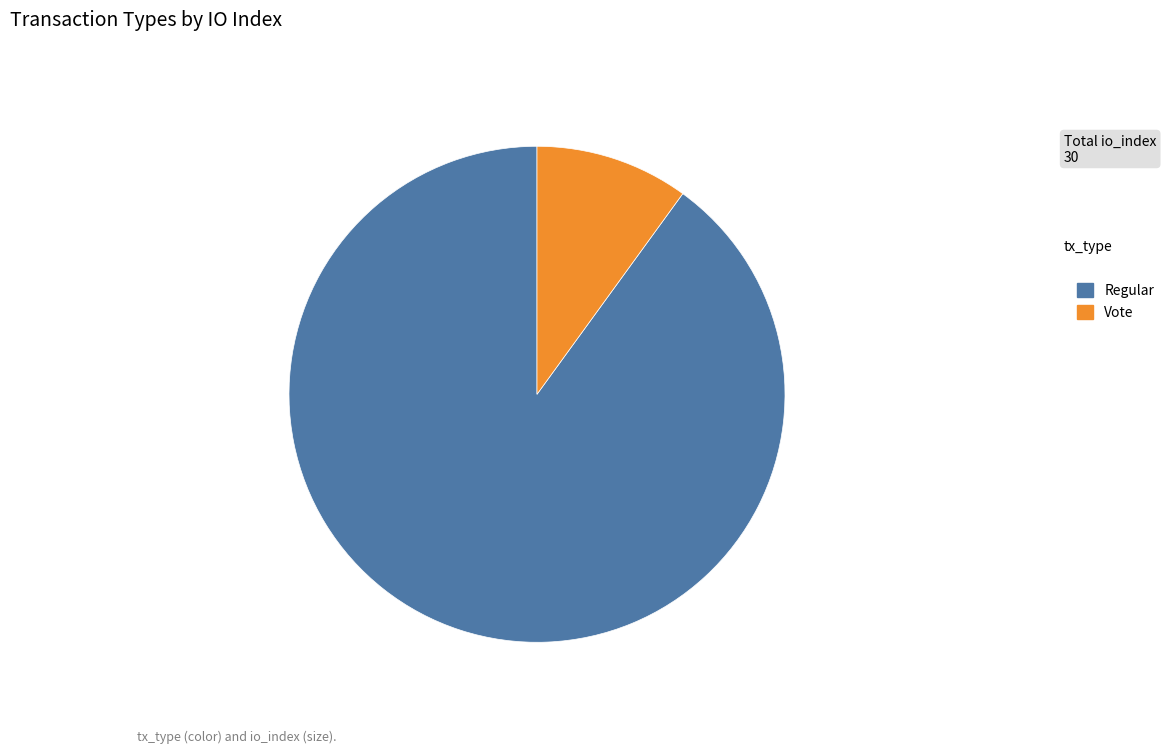

Is there any slice that represents more than half of the pie?

Yes